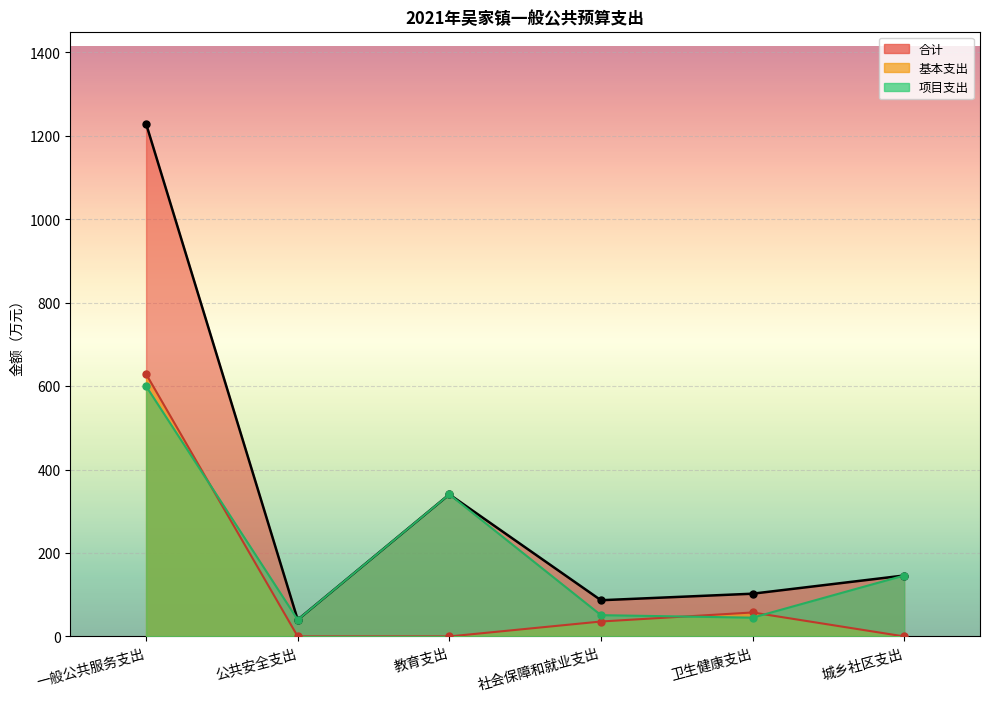

What is the difference between the second highest and second lowest values in the 基本支出 series?

57.5